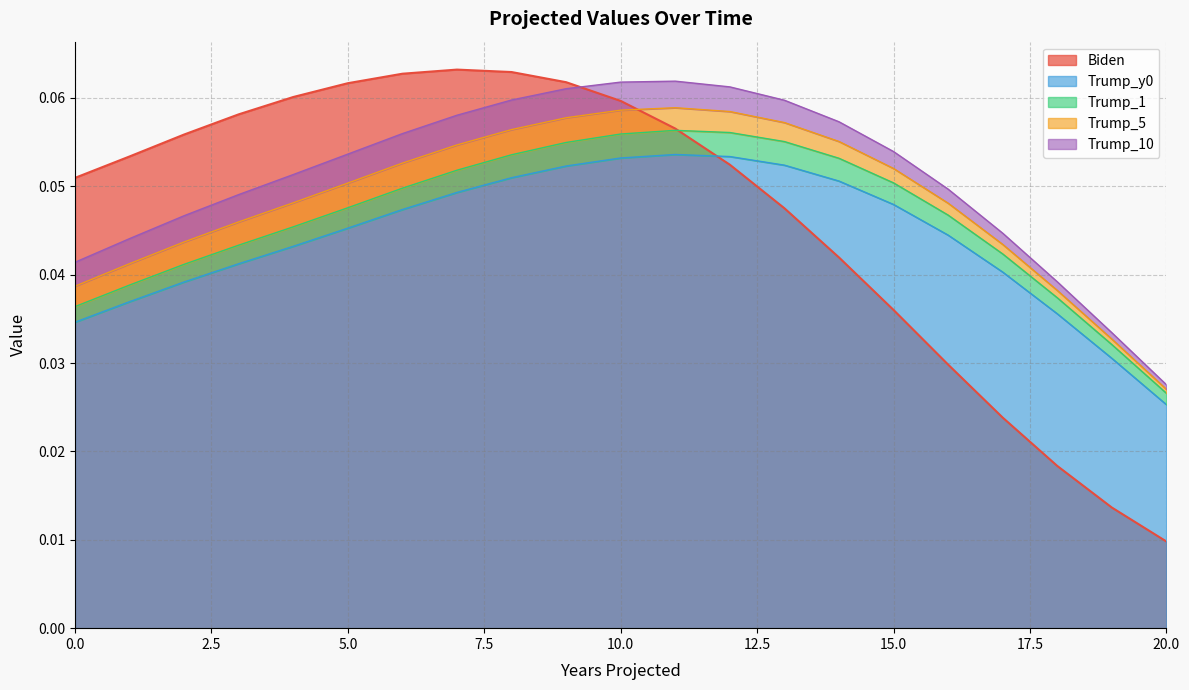

Which series has the widest spread of values?

Biden